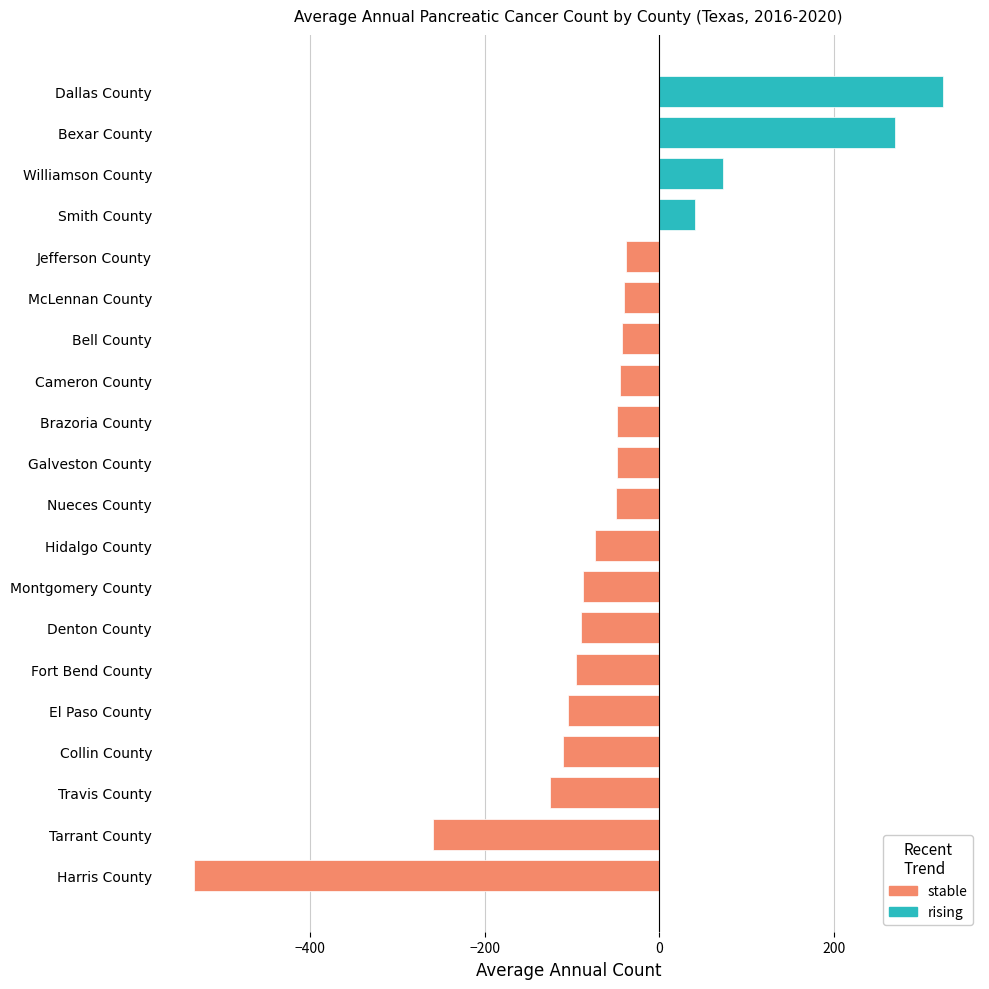

What is the smallest value displayed?

-533